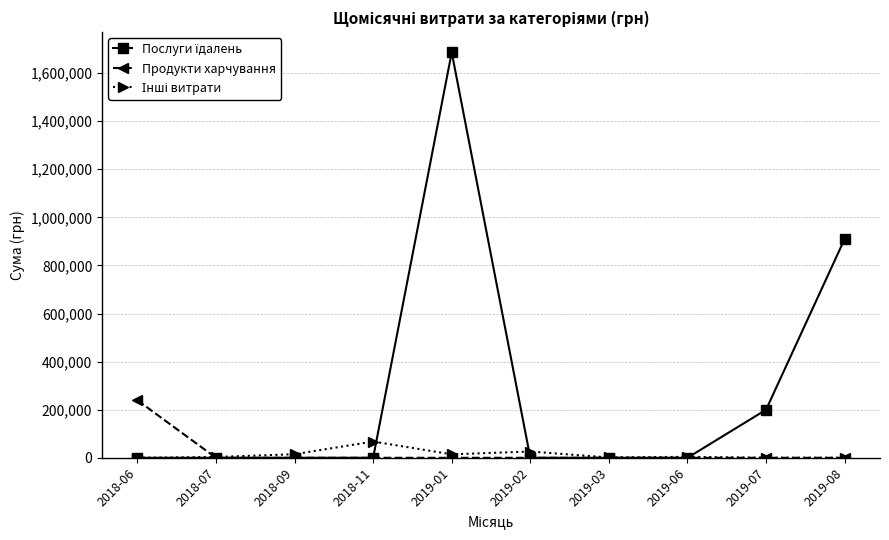

How many lines are shown in the chart?

3